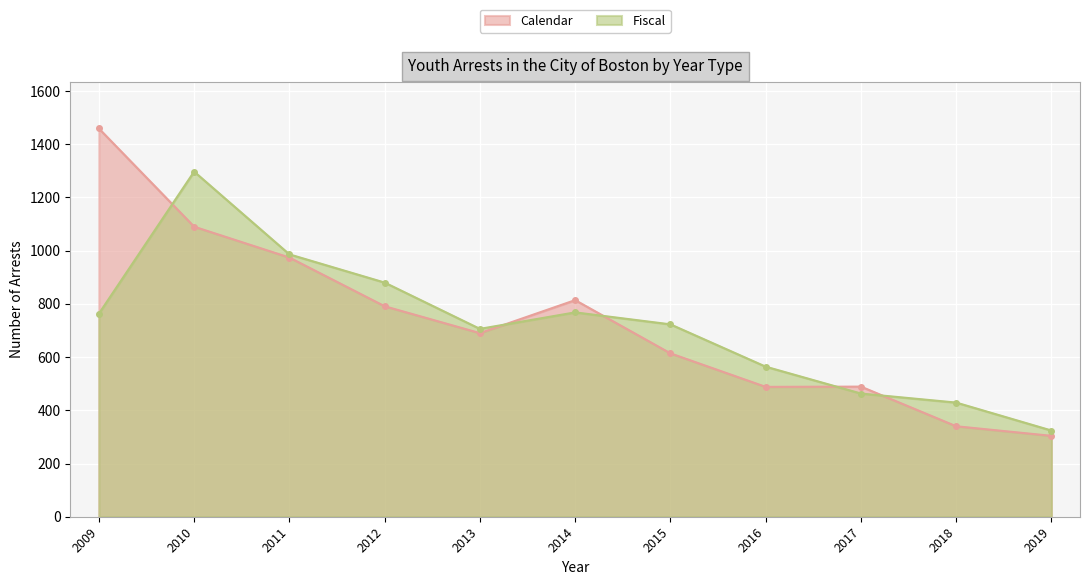

True or false: Fiscal has more than 1 points higher than both neighbors.

True